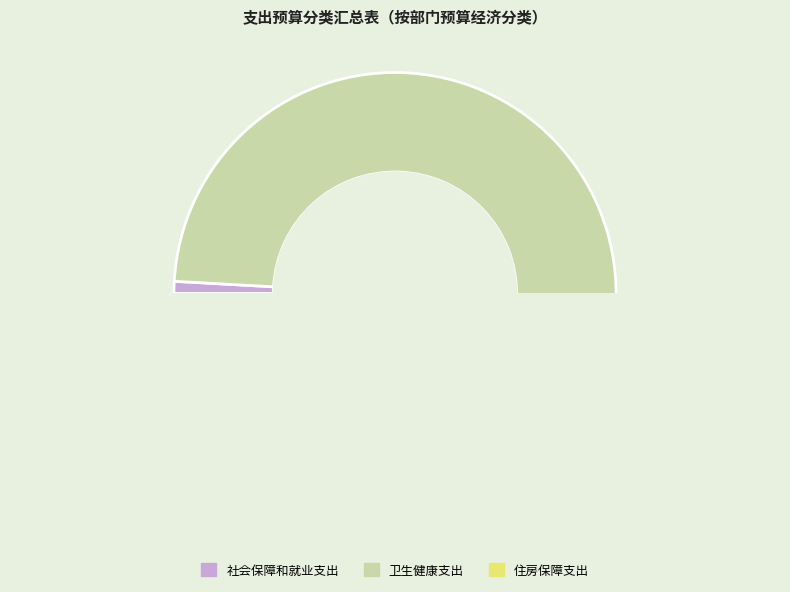

To the nearest percent, what is the difference between the largest and smallest slice percentages?

97%